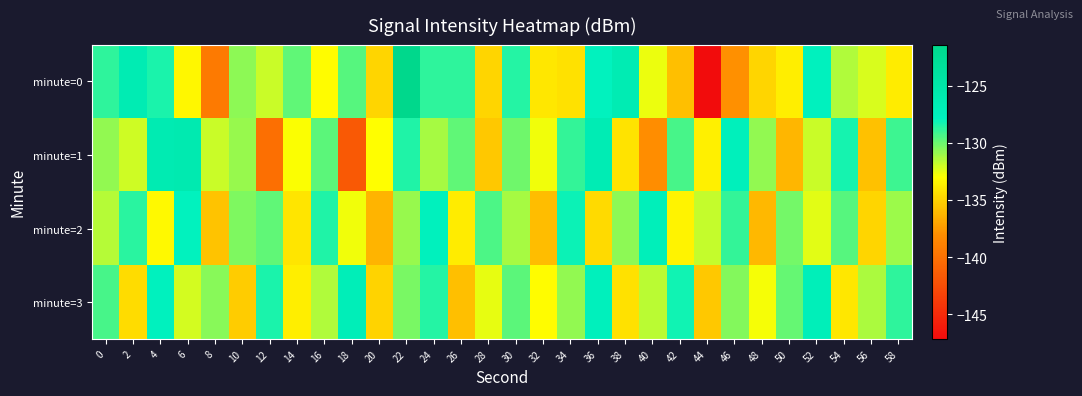

Reading right to left, extract all data points from this chart.

minute=0: 58=-133.8	56=-132.3	54=-131.4	52=-127.8	50=-133.7	48=-134.8	46=-137.9	44=-147.1	42=-135.8	40=-132.6	38=-126.4	36=-127.9	34=-134.3	32=-134.1	30=-128.6	28=-134.8	26=-128.8	24=-128.8	22=-121.4	20=-134.8	18=-129.6	16=-133.1	14=-129.8	12=-131.9	10=-130.8	8=-139.4	6=-133.4	4=-128.4	2=-126.4	0=-128.8
minute=1: 58=-129.1	56=-135.7	54=-128.3	52=-131.9	50=-136.2	48=-130.8	46=-127.4	44=-133.6	42=-129.3	40=-138.1	38=-134.2	36=-126.5	34=-128.9	32=-132.7	30=-130.1	28=-135.4	26=-129.8	24=-131.2	22=-128.5	20=-133.0	18=-141.7	16=-129.7	14=-132.9	12=-140.2	10=-130.9	8=-131.9	6=-126.0	4=-126.2	2=-132.0	0=-130.8
minute=2: 58=-131.0	56=-134.8	54=-129.6	52=-132.4	50=-130.2	48=-136.1	46=-128.9	44=-131.8	42=-133.5	40=-127.3	38=-130.7	36=-134.6	34=-128.1	32=-135.9	30=-131.2	28=-129.4	26=-133.8	24=-127.6	22=-130.9	20=-136.3	18=-132.7	16=-128.5	14=-134.1	12=-129.8	10=-130.4	8=-135.6	6=-127.9	4=-133.2	2=-128.7	0=-131.5
minute=3: 58=-128.8	56=-131.3	54=-134.0	52=-127.2	50=-129.9	48=-132.8	46=-130.5	44=-135.4	42=-128.2	40=-131.6	38=-134.3	36=-127.5	34=-130.8	32=-133.1	30=-129.7	28=-132.5	26=-135.8	24=-128.6	22=-130.3	20=-134.9	18=-127.0	16=-131.4	14=-133.7	12=-128.4	10=-135.2	8=-130.6	6=-132.1	4=-127.8	2=-134.5	0=-129.3